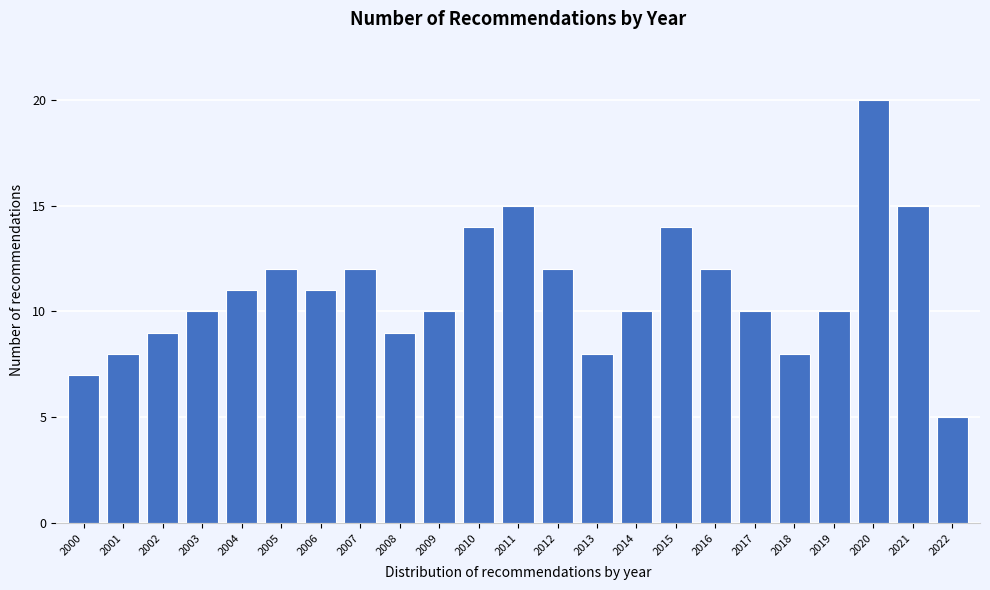

Reading left to right, what are all the values shown in this chart?

2000=7	2001=8	2002=9	2003=10	2004=11	2005=12	2006=11	2007=12	2008=9	2009=10	2010=14	2011=15	2012=12	2013=8	2014=10	2015=14	2016=12	2017=10	2018=8	2019=10	2020=20	2021=15	2022=5